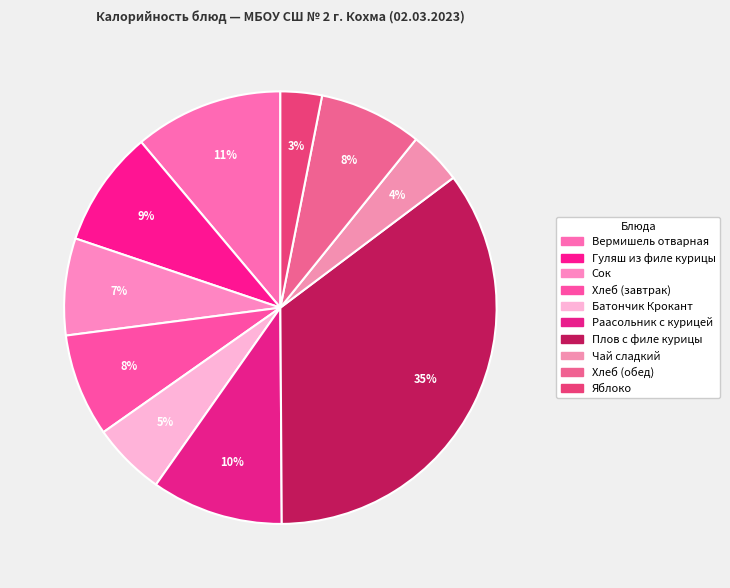

What percentage do Гуляш из филе курицы and Хлеб (завтрак) together represent?

16.4%